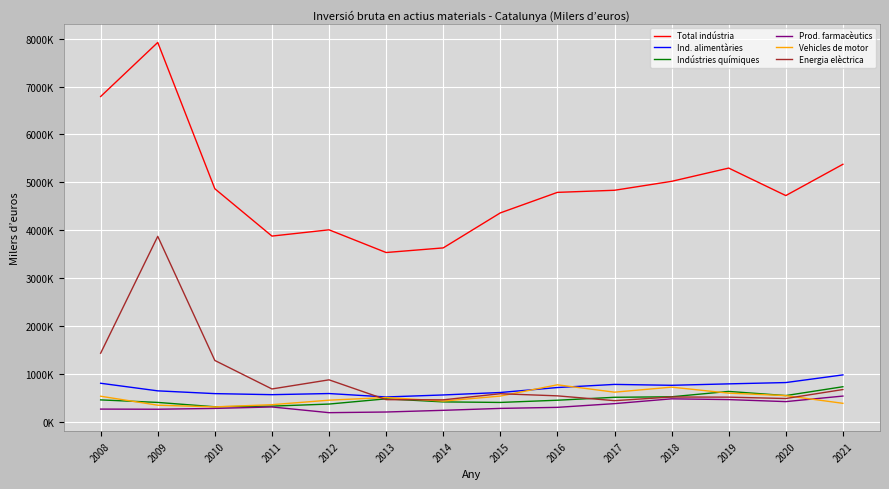

List the series in order of their peak value, lowest first.

Prod. farmacèutics, Indústries químiques, Vehicles de motor, Ind. alimentàries, Energia elèctrica, Total indústria